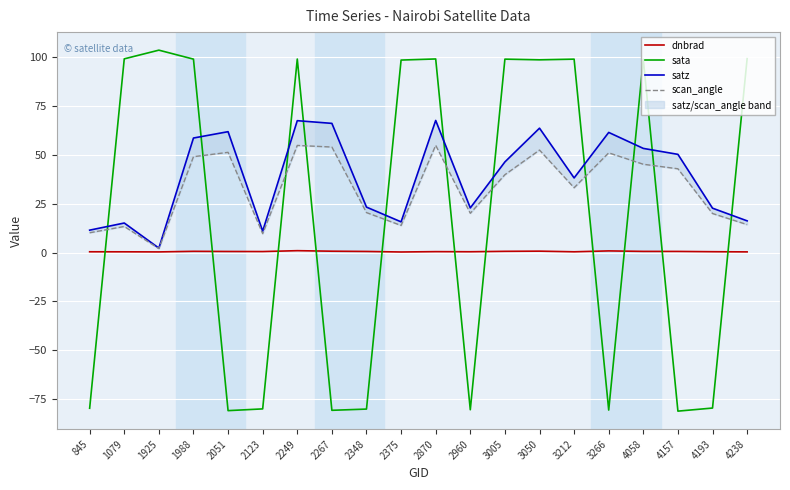

True or false: scan_angle and satz intersect in this chart.

False